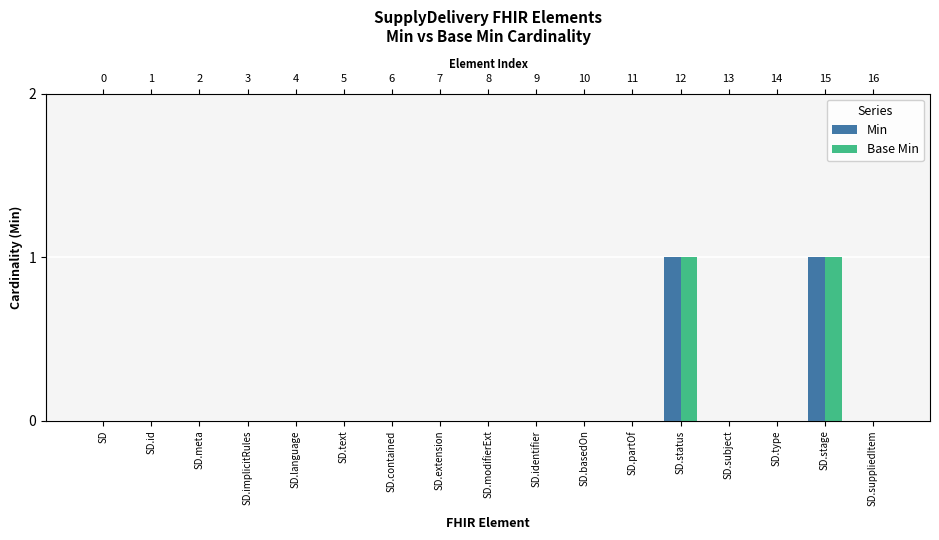

Which series has the widest spread of values?

Min